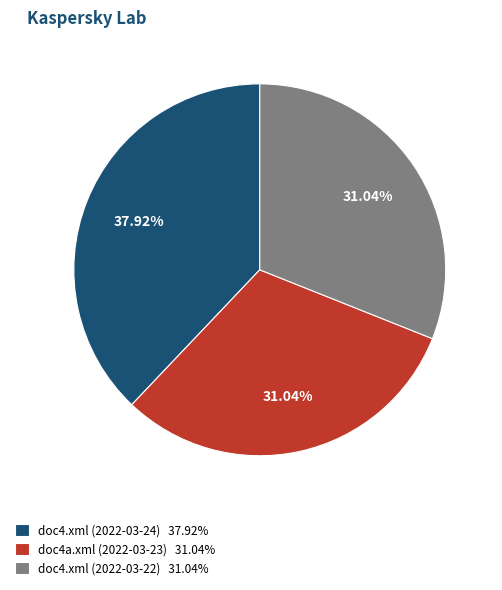

What is the ratio of the value at doc4.xml (2022-03-24) to the value at doc4.xml (2022-03-22)?

1.2